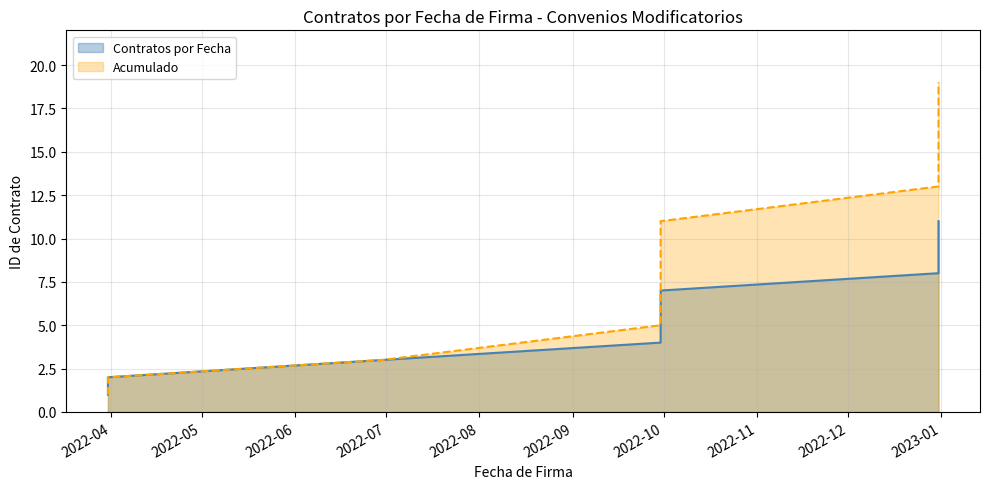

The value of Acumulado at 2022-12 is 10. True or false?

False